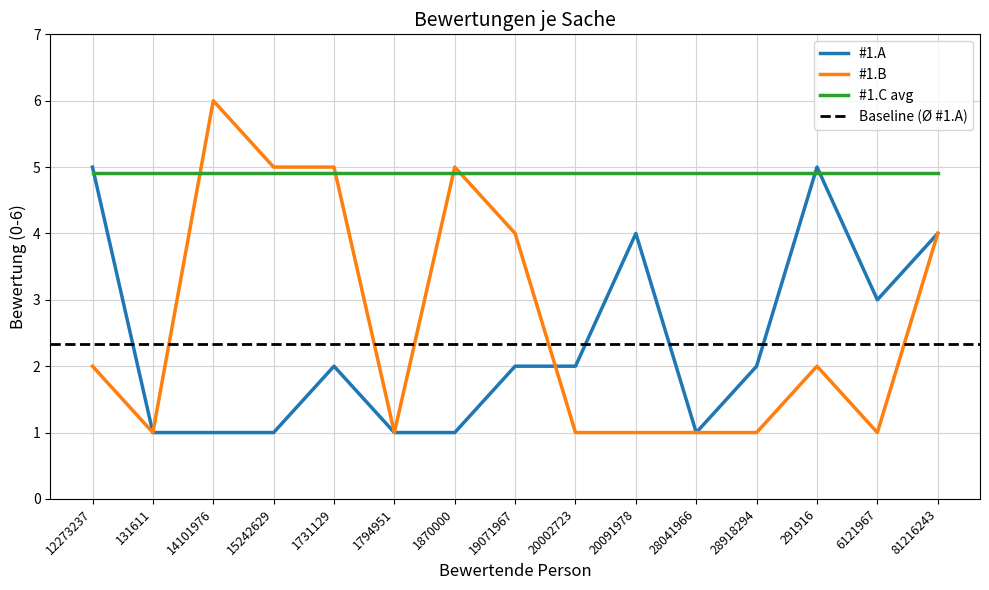

The #1.B series shows 3 at 15242629. True or false?

False